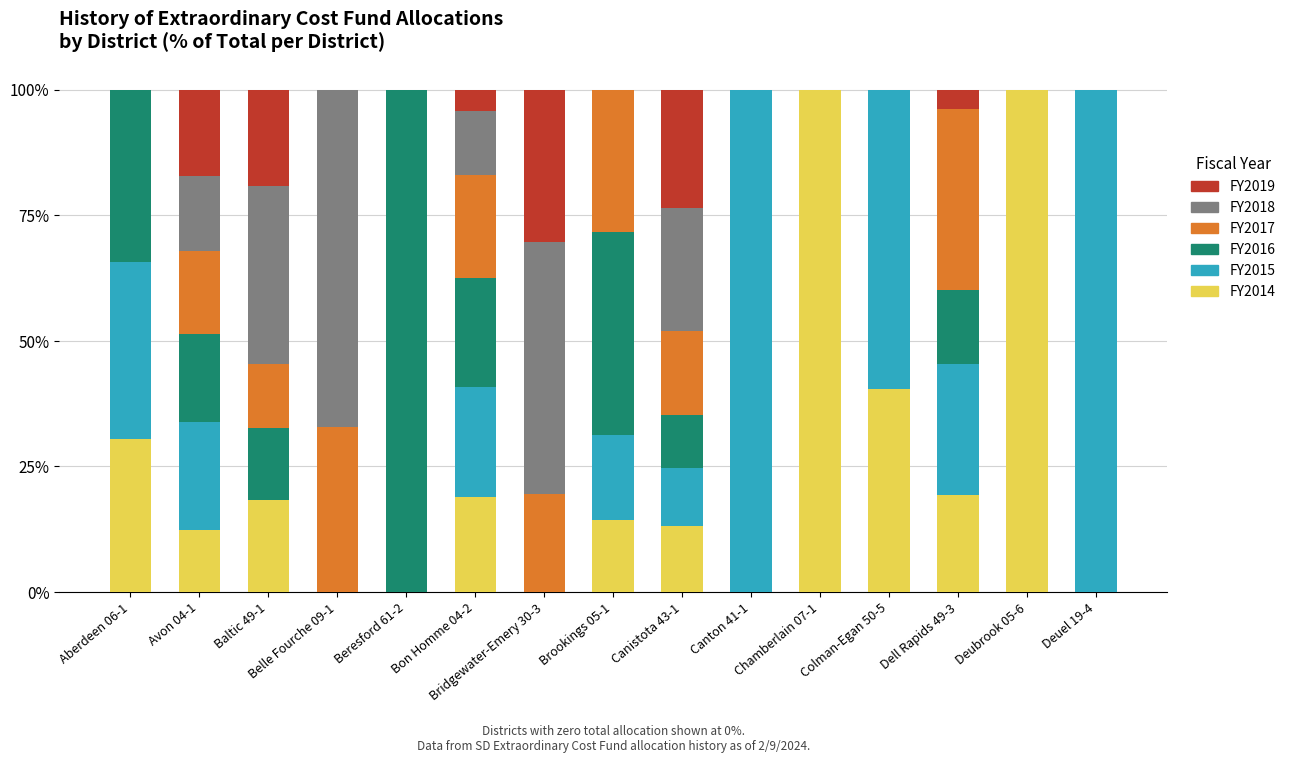

What is the sum of all FY2014 values?

366.8